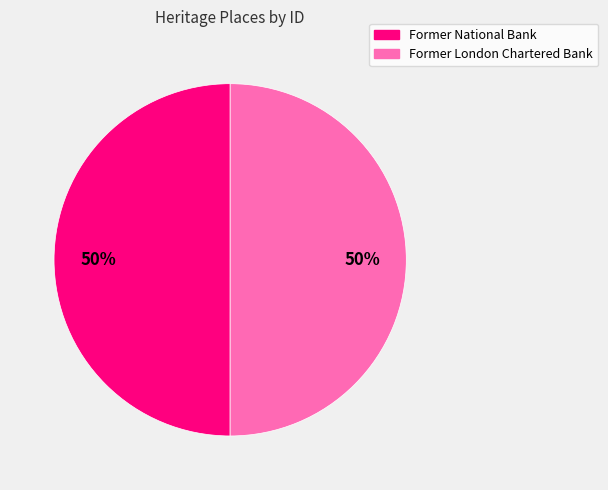

How many segments does this pie chart have?

2